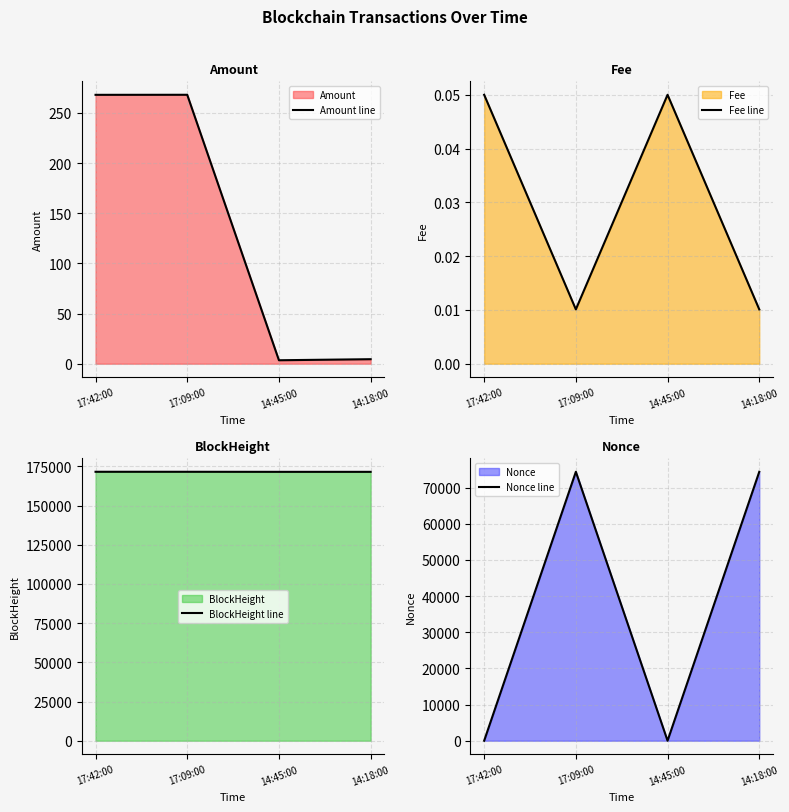

What is the label of the 3rd point from the right?

17:09:00